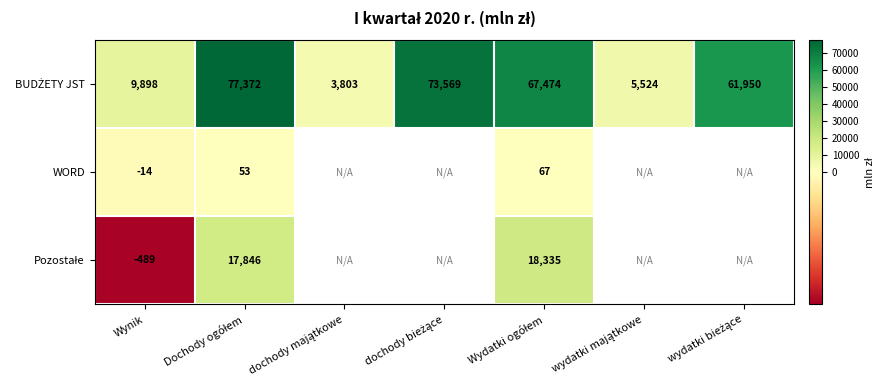

Count the number of data series in this chart.

3